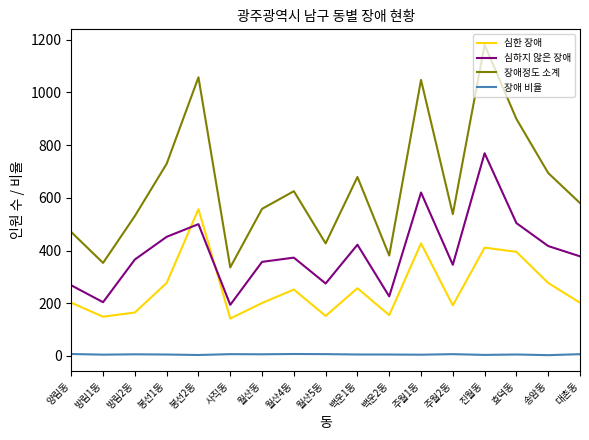

Is it true that 심하지 않은 장애 equals 167.1 at 봉선1동?

False